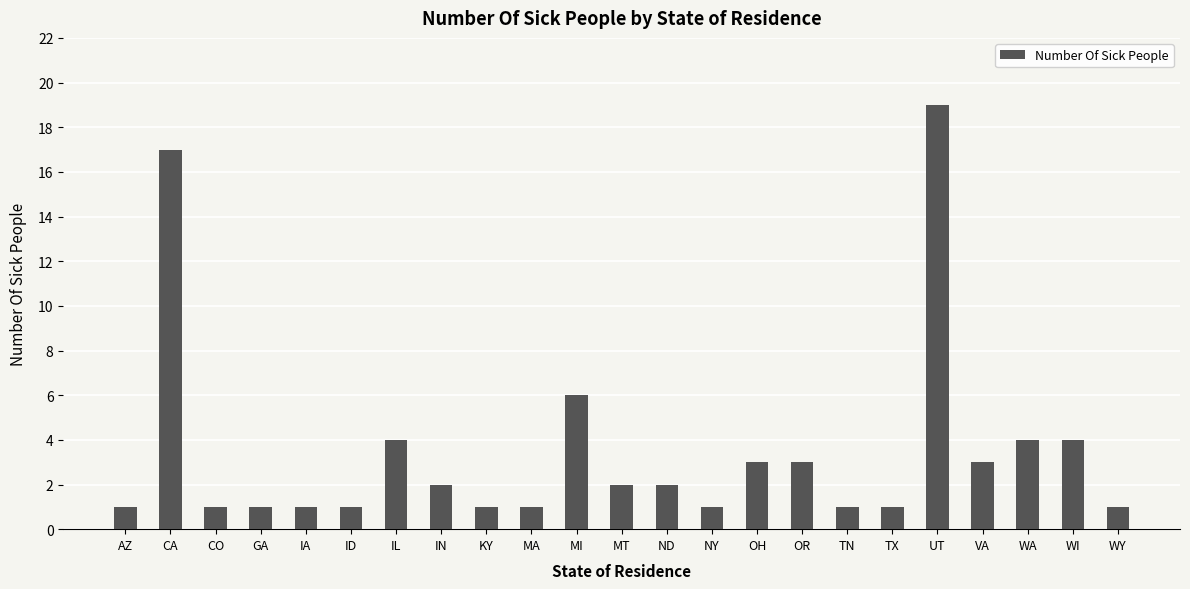

Approximately how many times larger is the value at CO compared to AZ?

1.0